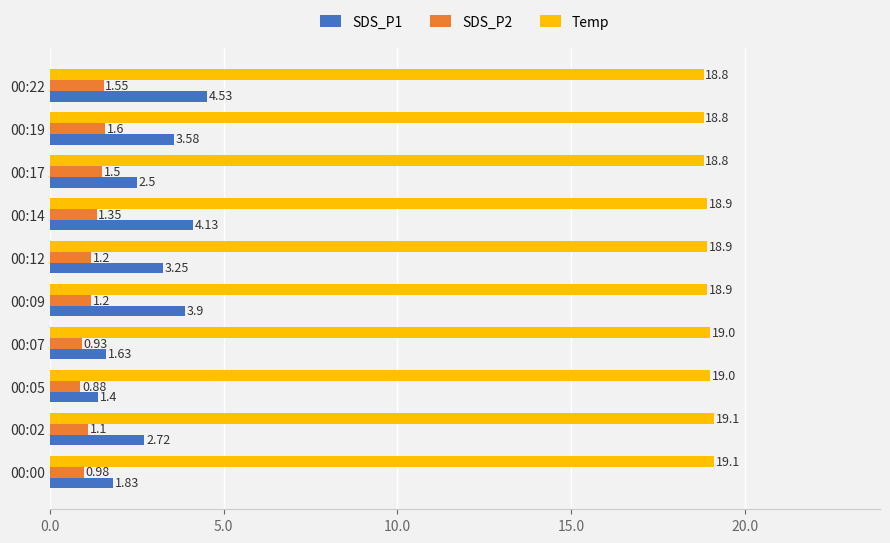

Between 00:07 and 00:12, which series saw the biggest shift?

SDS_P1